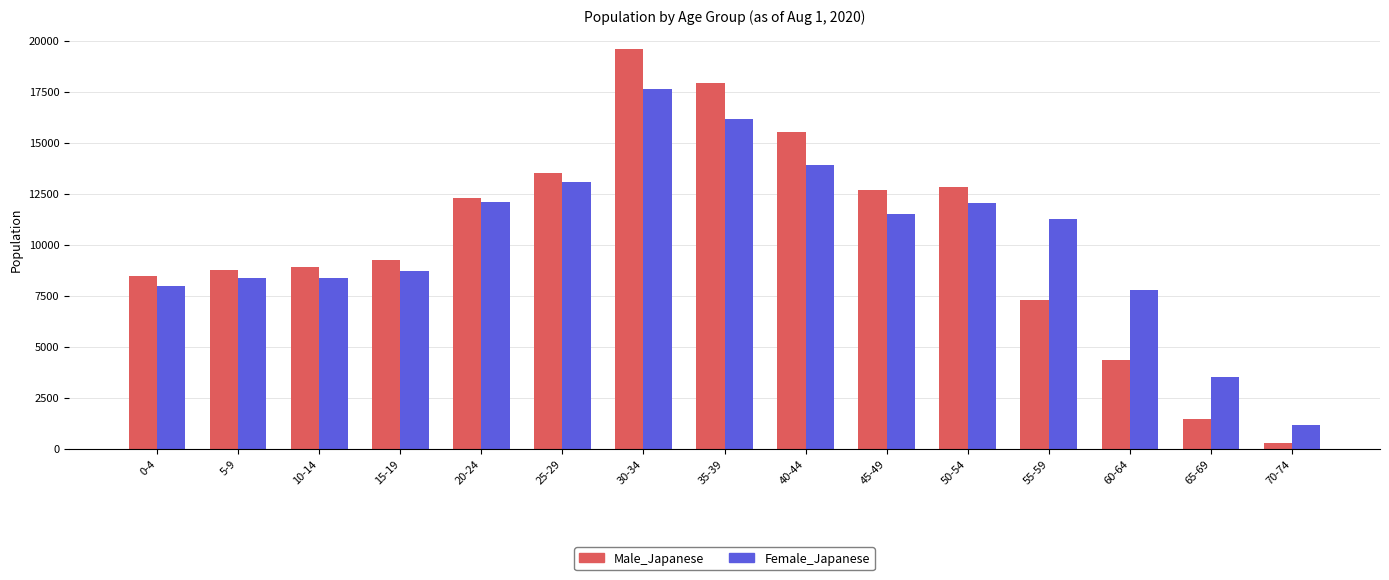

What is the approximate value of Male_Japanese at 50-54, to the nearest 10?

12840